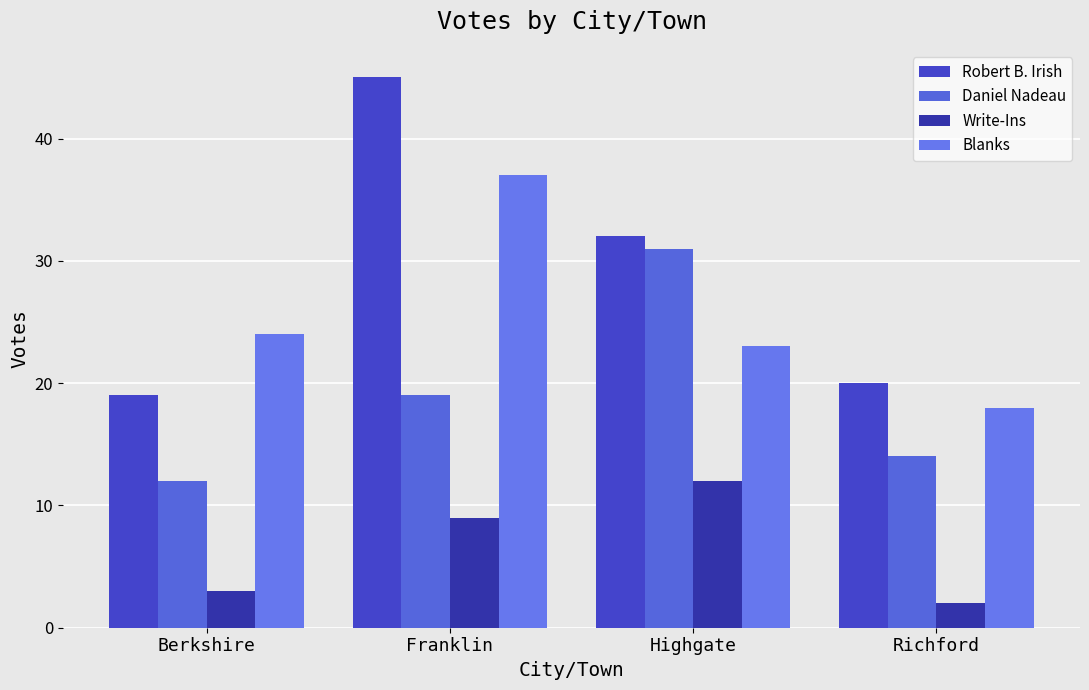

Between Highgate and Berkshire, which is larger?

Highgate